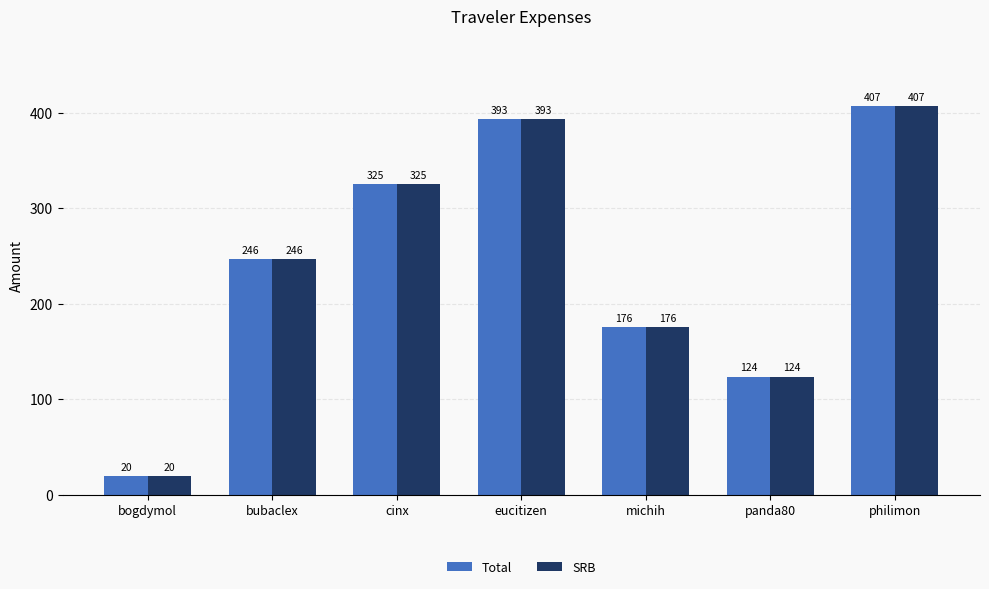

What is the label of the 7th bar from the left?

philimon